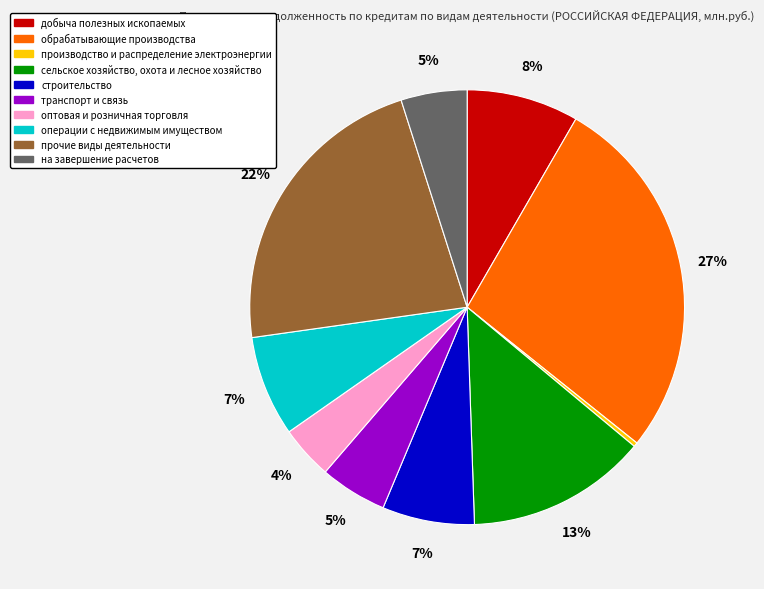

What percentage is the сельское хозяйство, охота и лесное хозяйство slice, to the nearest percent?

13%